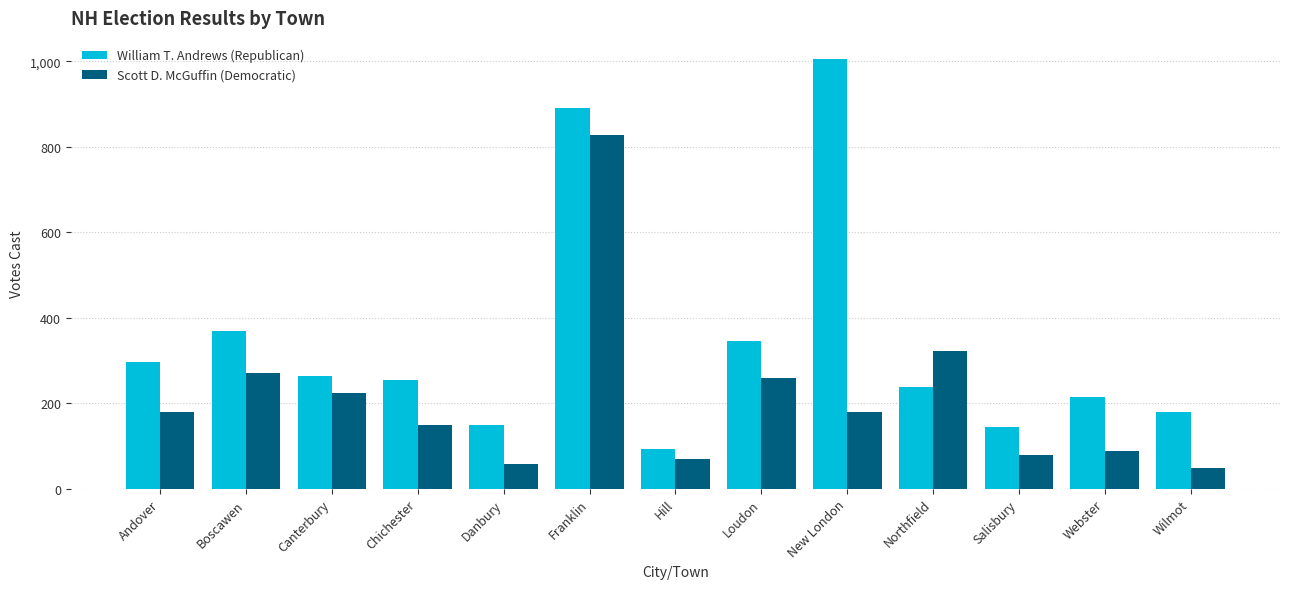

What is the greatest value displayed?

1005